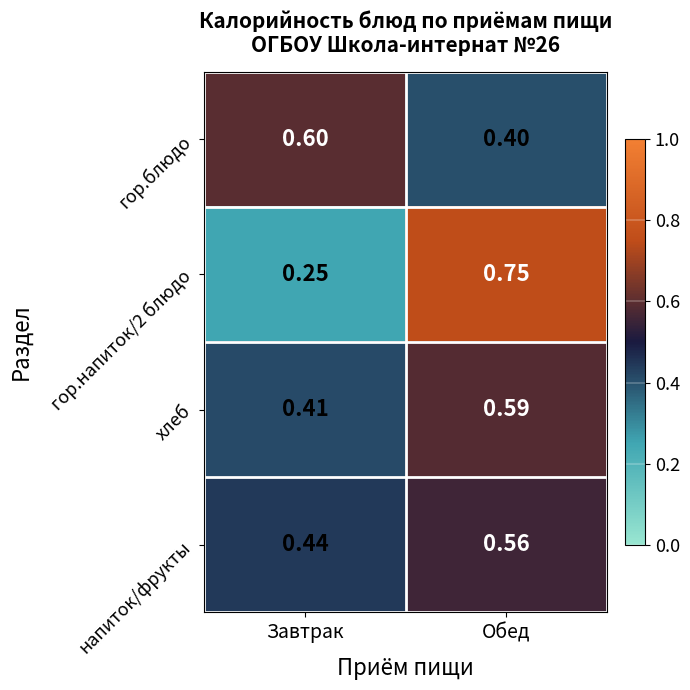

List the series in order of their peak value, highest first.

гор.напиток/2 блюдо, гор.блюдо, хлеб, напиток/фрукты